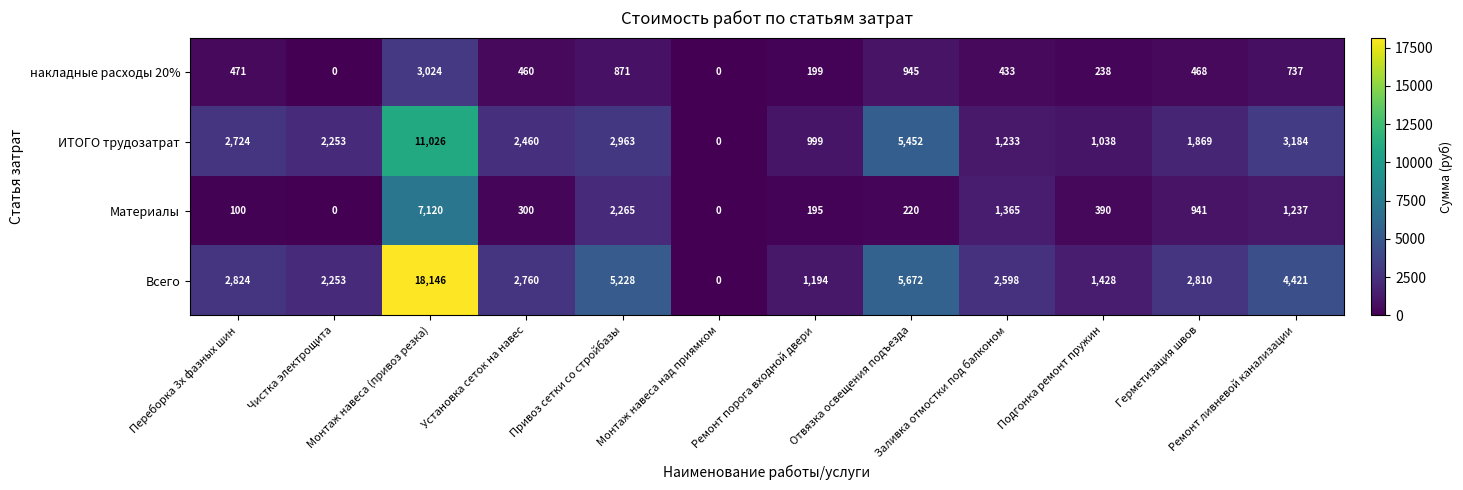

Which series changed the most between Ремонт порога входной двери and Отвязка освещения подъезда?

Всего